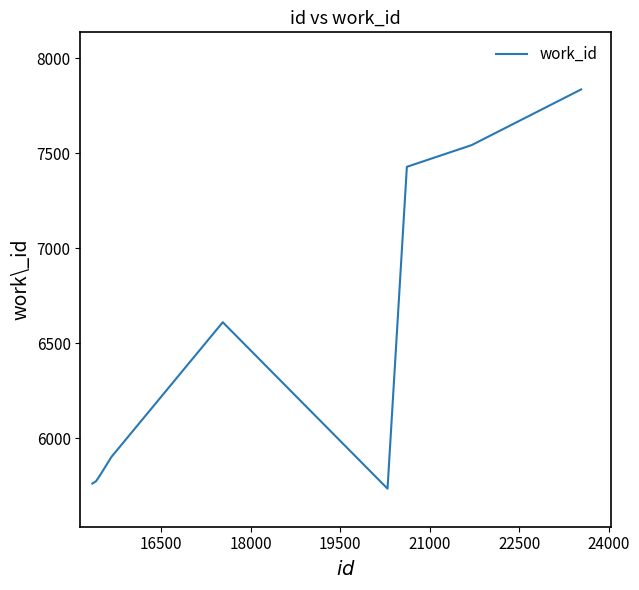

What is the greatest value displayed?

7835